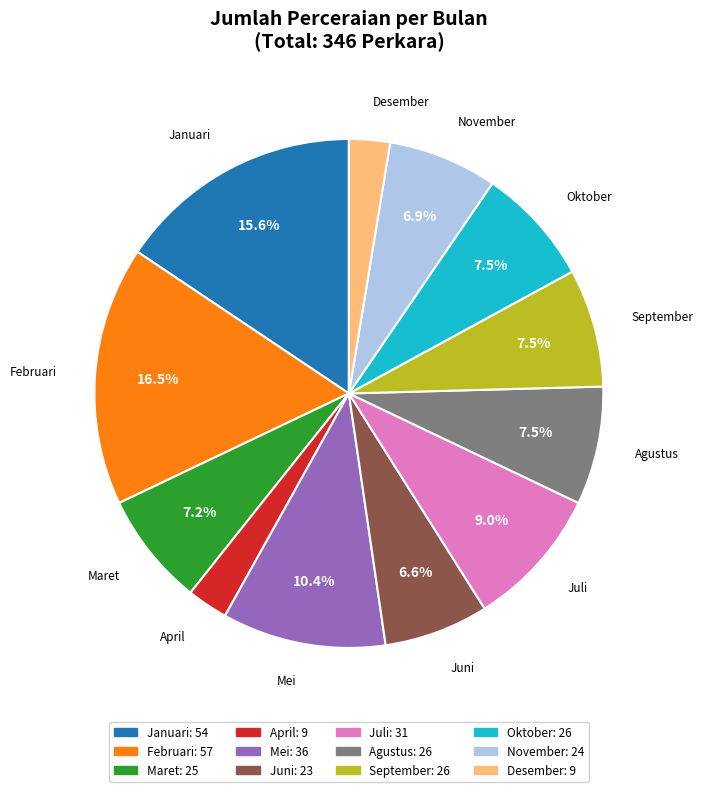

Is Mei the majority of the pie?

No